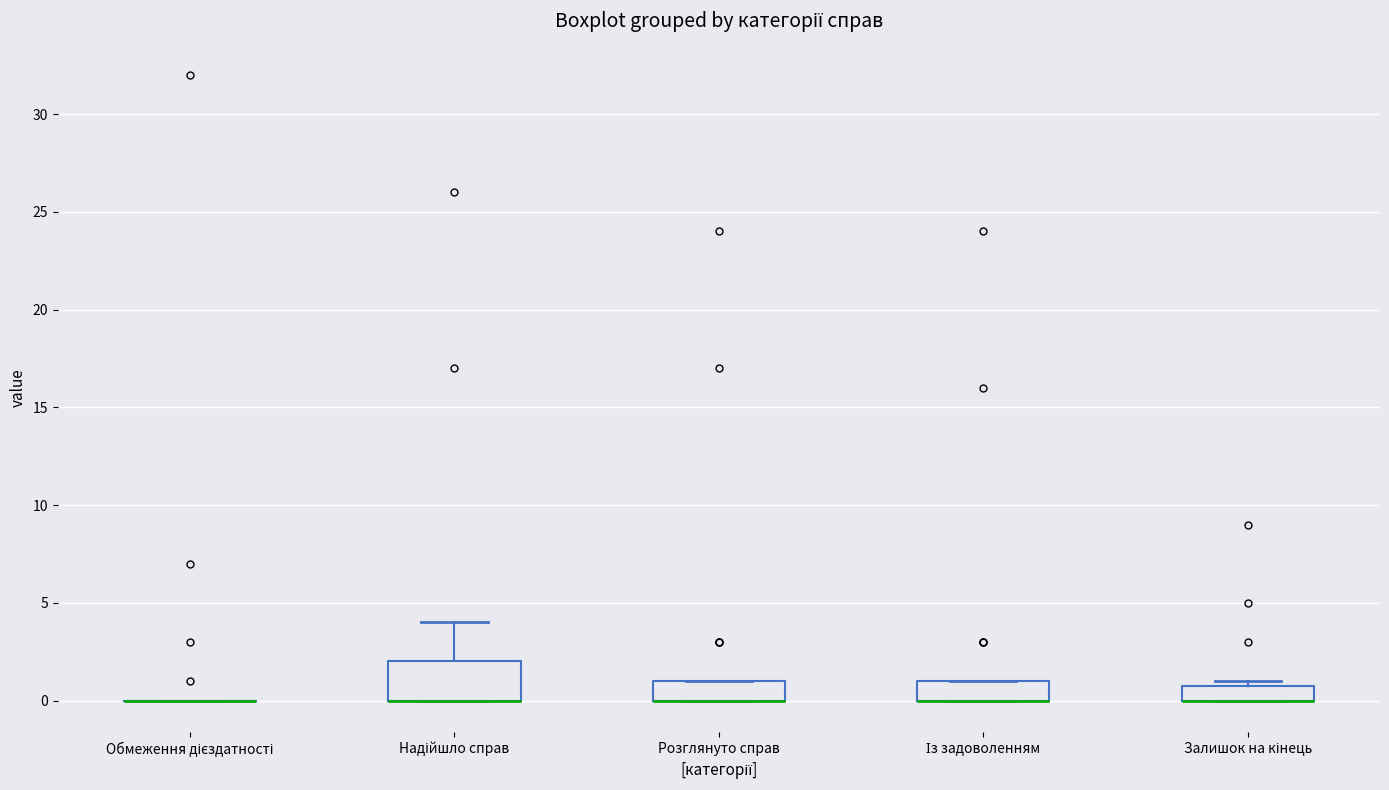

Where is the lower edge of the box for Із задоволенням on the y-axis? The values are not printed on the chart, so give them approximately, as read against the axis.

0